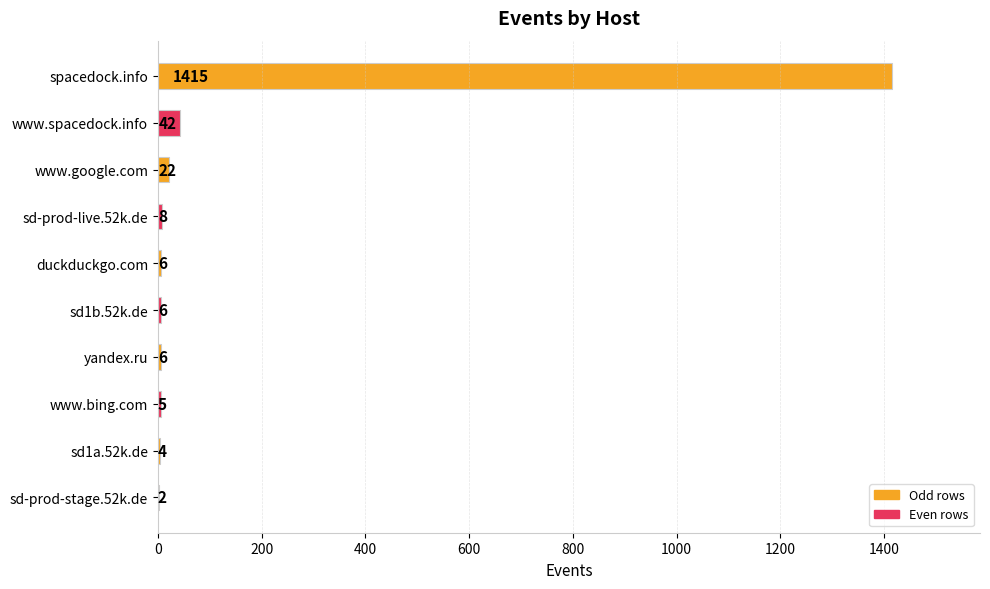

Count the number of categories in the chart.

10